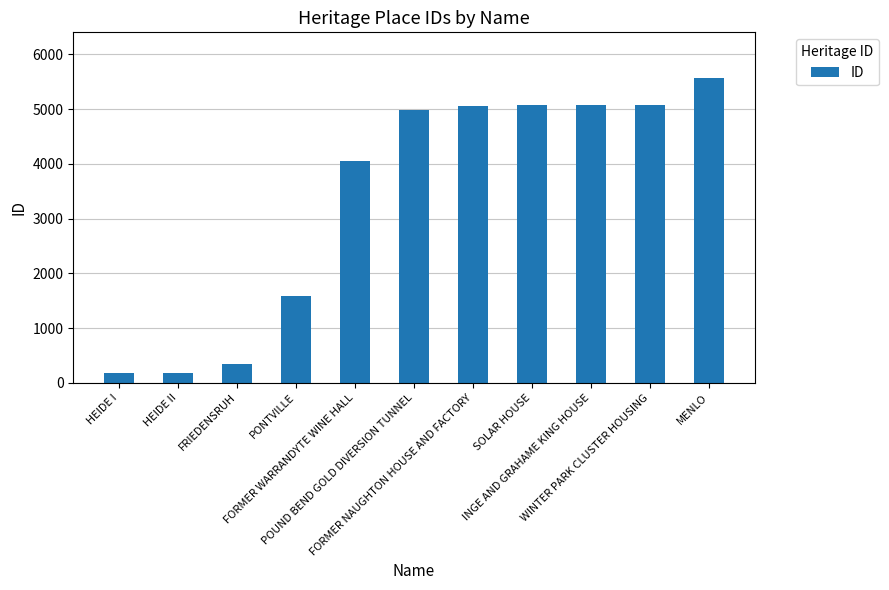

The chart shows a value of 1896 at FORMER NAUGHTON HOUSE AND FACTORY. True or false?

False